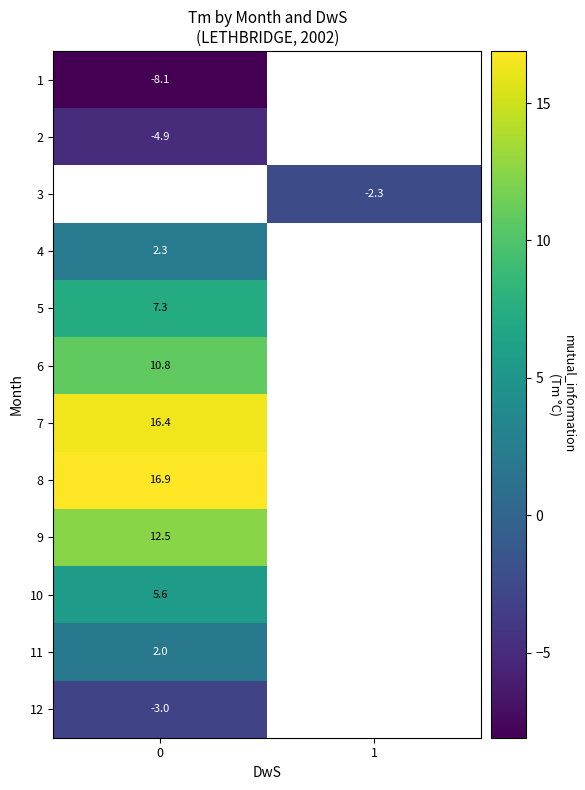

The value of 7 at 0 is 16.4. True or false?

True